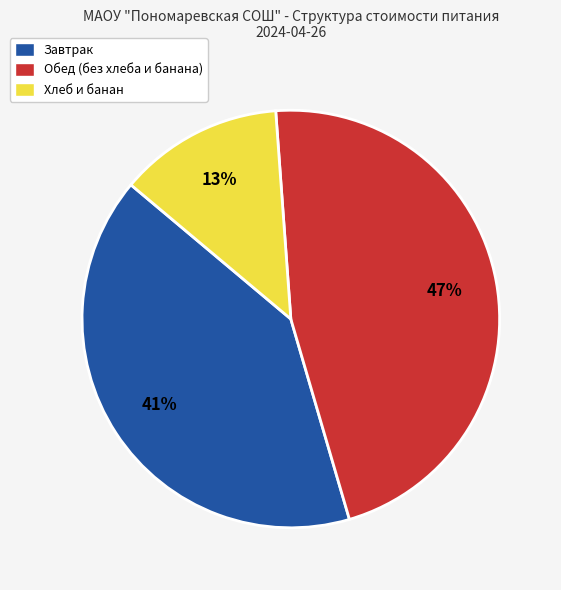

Rank the categories by value from highest to lowest.

Обед (без хлеба и банана), Завтрак, Хлеб и банан